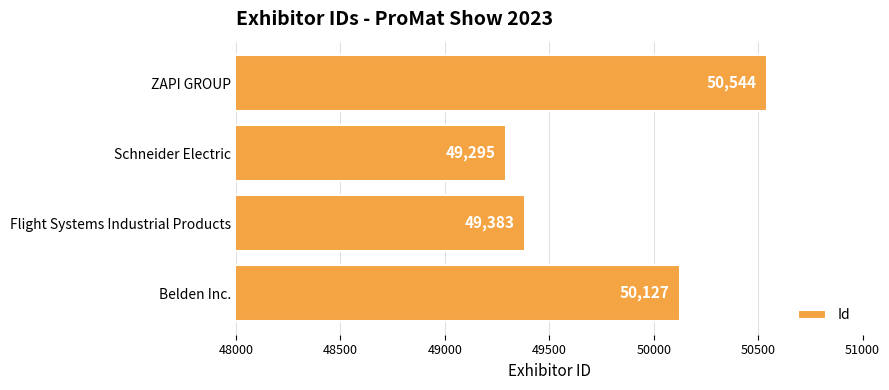

What is the minimum value shown in the chart?

49295